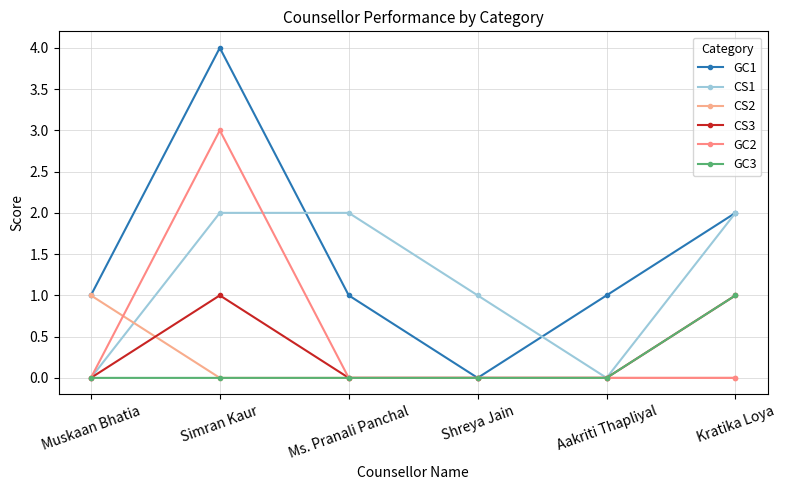

Which series has the widest spread of values?

GC1